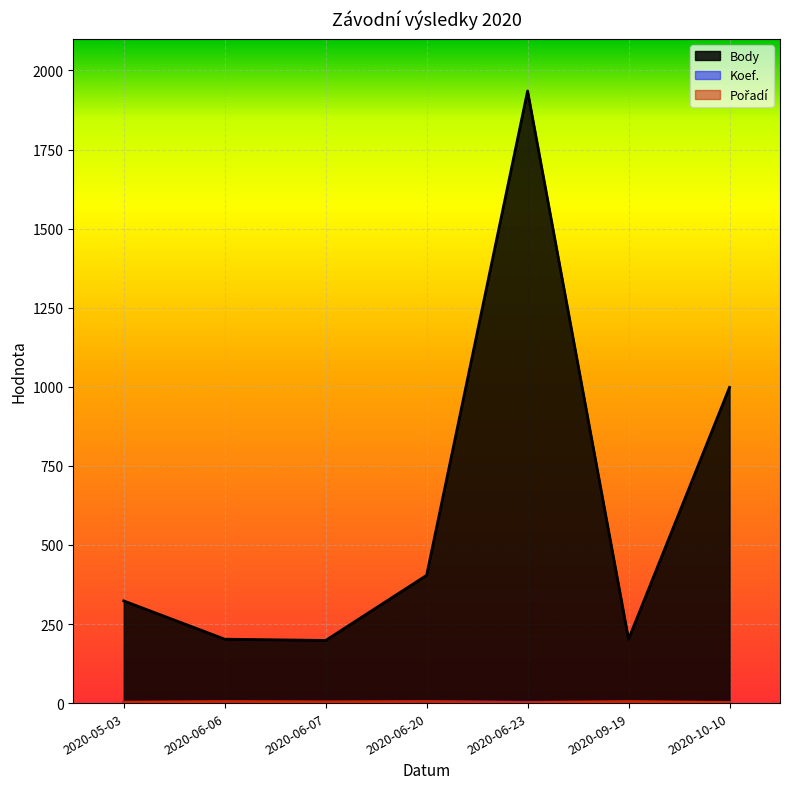

What is the greatest value displayed?

1935